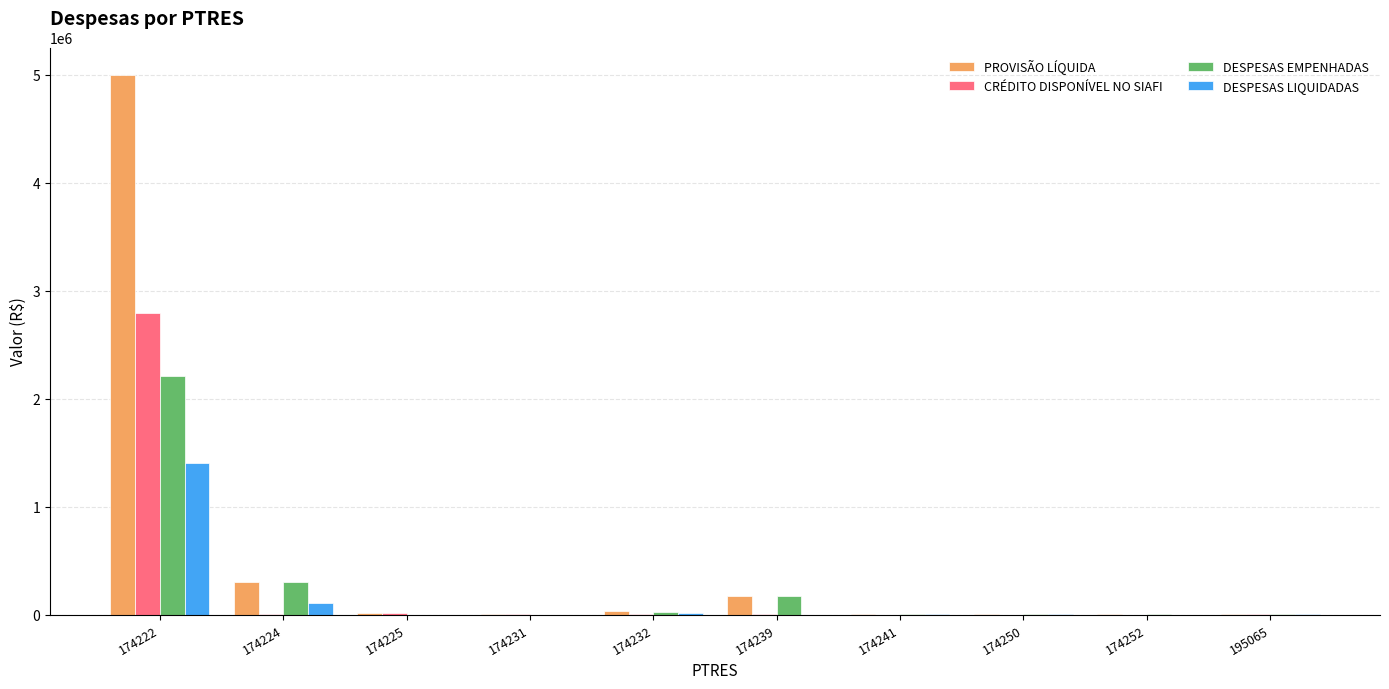

Which label corresponds to the largest value in the chart?

174222